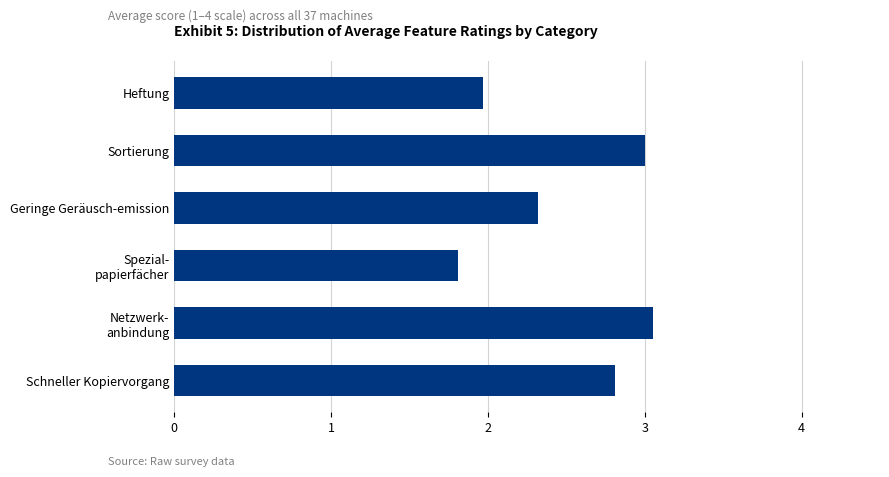

Read the value at Schneller Kopiervorgang.

2.8